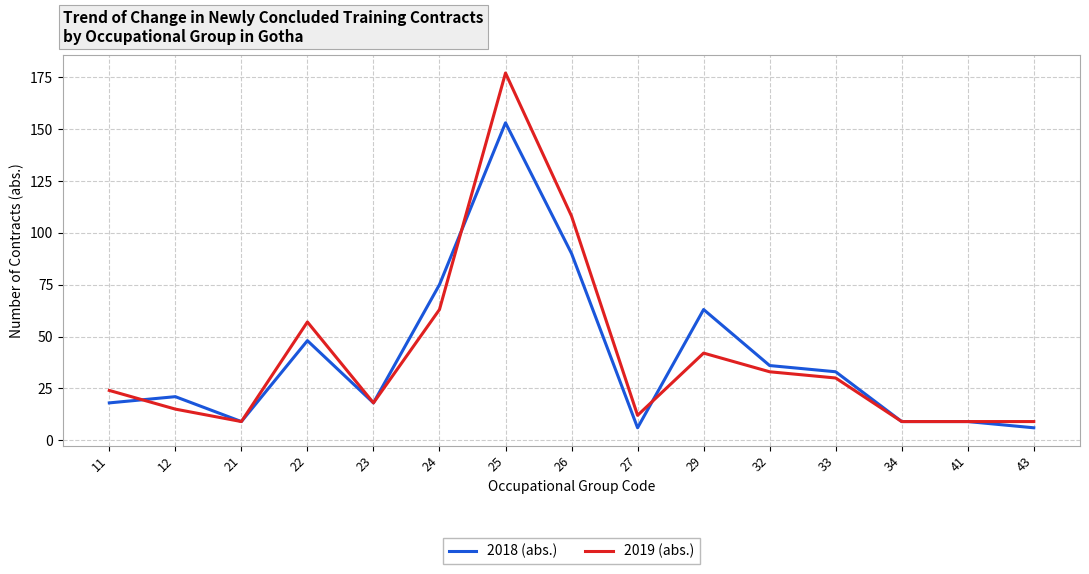

Rank the series by their maximum value, from highest to lowest.

2019 (abs.), 2018 (abs.)